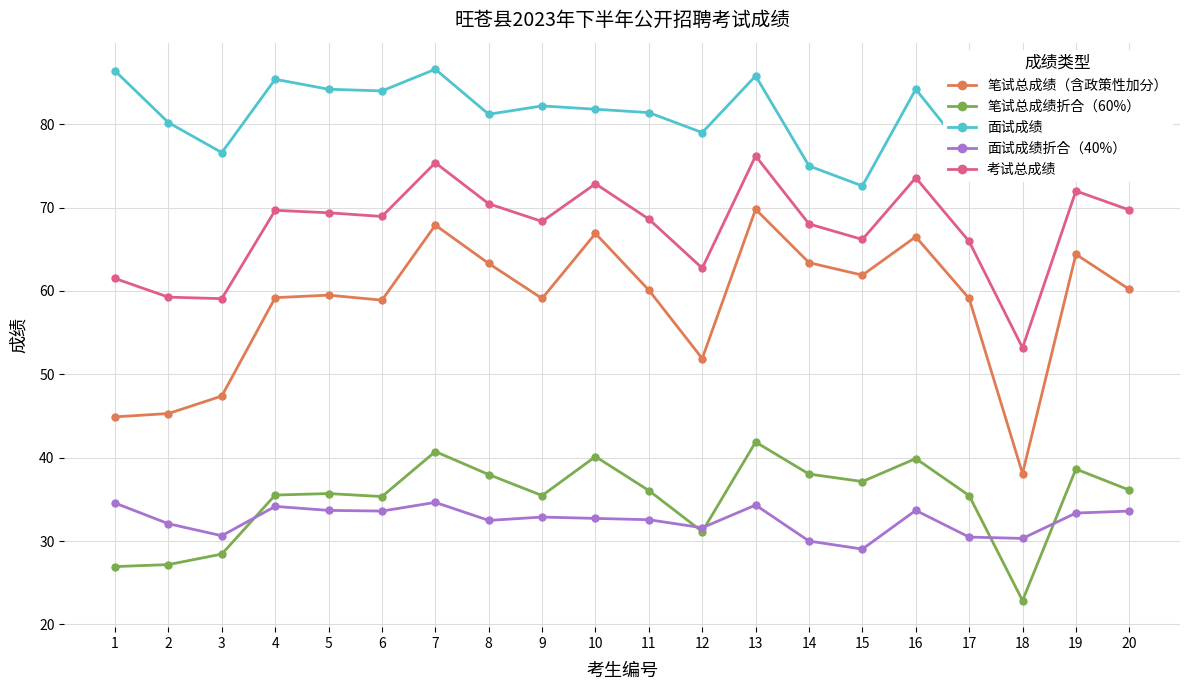

The 考试总成绩 series shows 72.0 at 19. True or false?

True